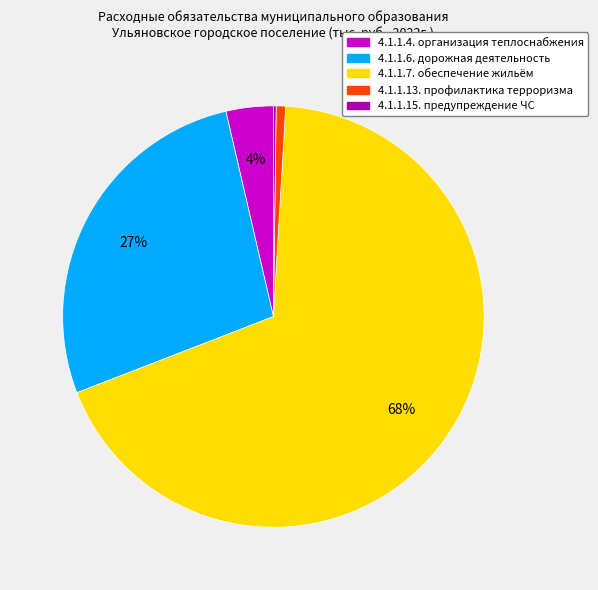

To the nearest percent, what is the average slice percentage?

20%